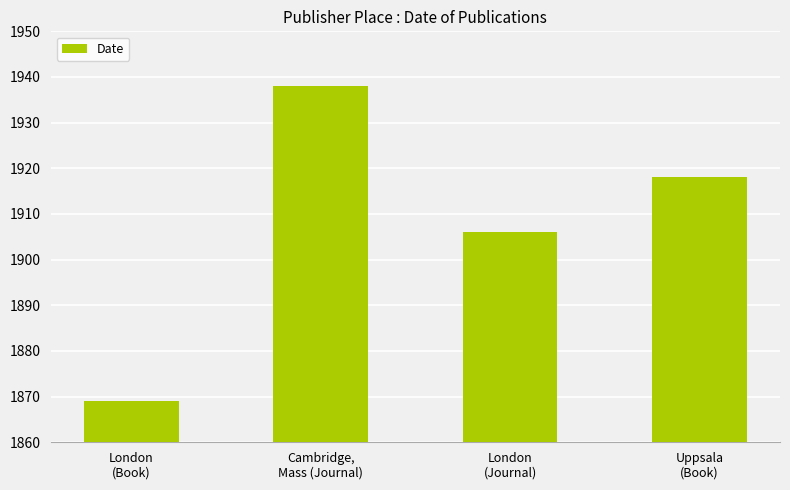

Which has a higher value, London
(Book) or London
(Journal)?

London
(Journal)